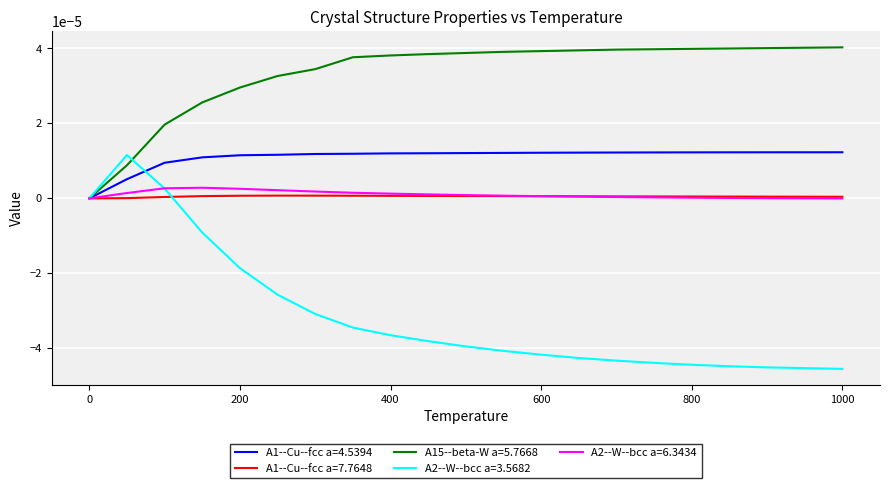

What are all the series names shown in the legend?

A1--Cu--fcc a=4.5394, A1--Cu--fcc a=7.7648, A15--beta-W a=5.7668, A2--W--bcc a=3.5682, A2--W--bcc a=6.3434